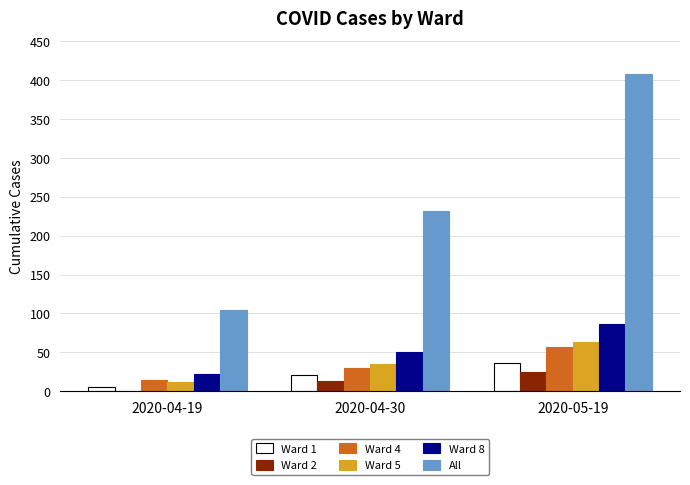

Which series has the largest total across all categories?

All